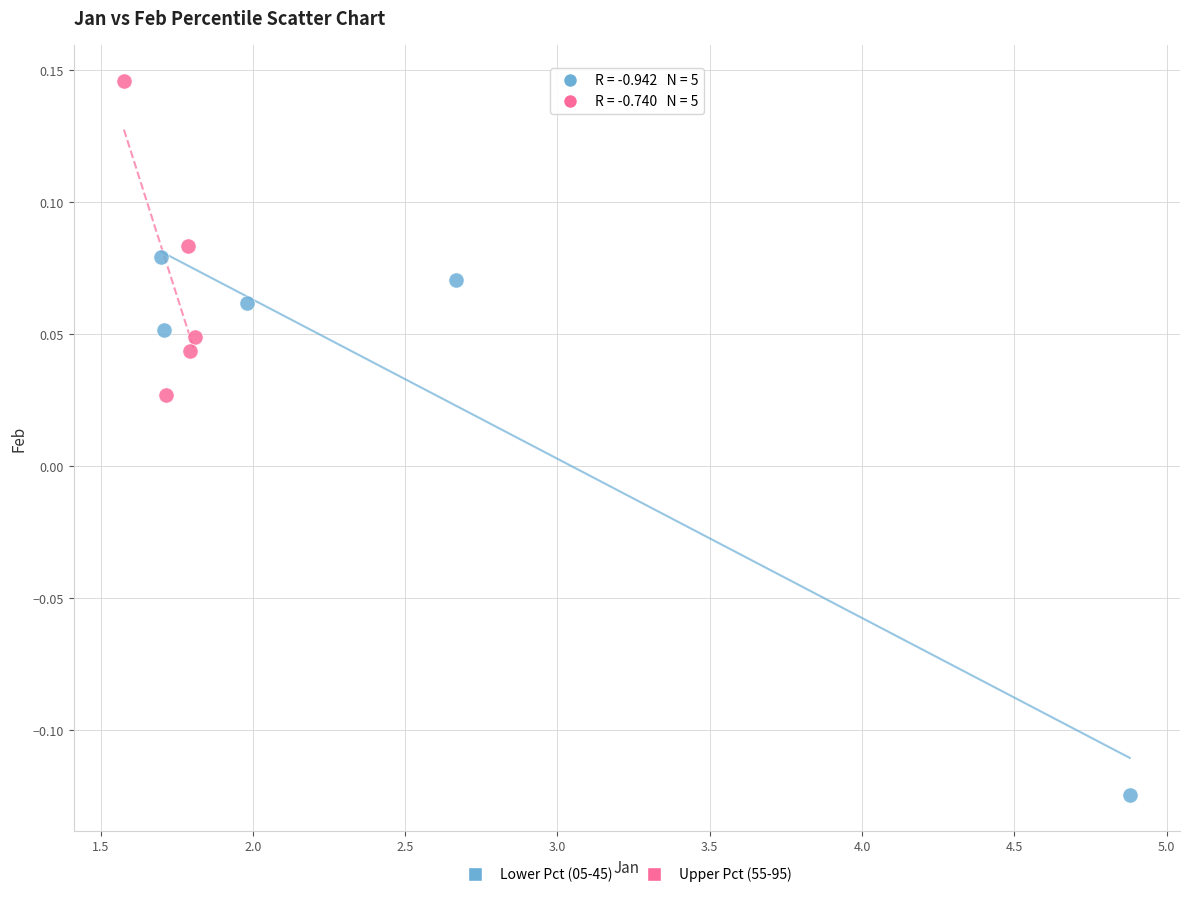

Which series reaches the minimum Y coordinate?

Lower Pct (05-45)